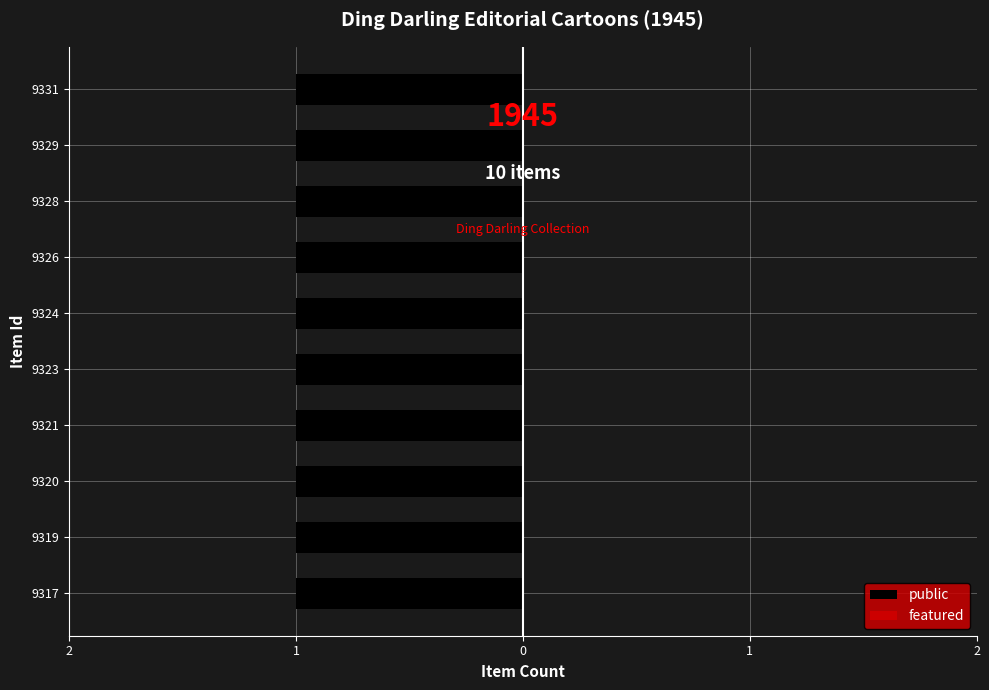

Reading left to right, extract all data points from this chart.

public: 1	1	1	1	1	1	1	1	1	1
featured: 0	0	0	0	0	0	0	0	0	0